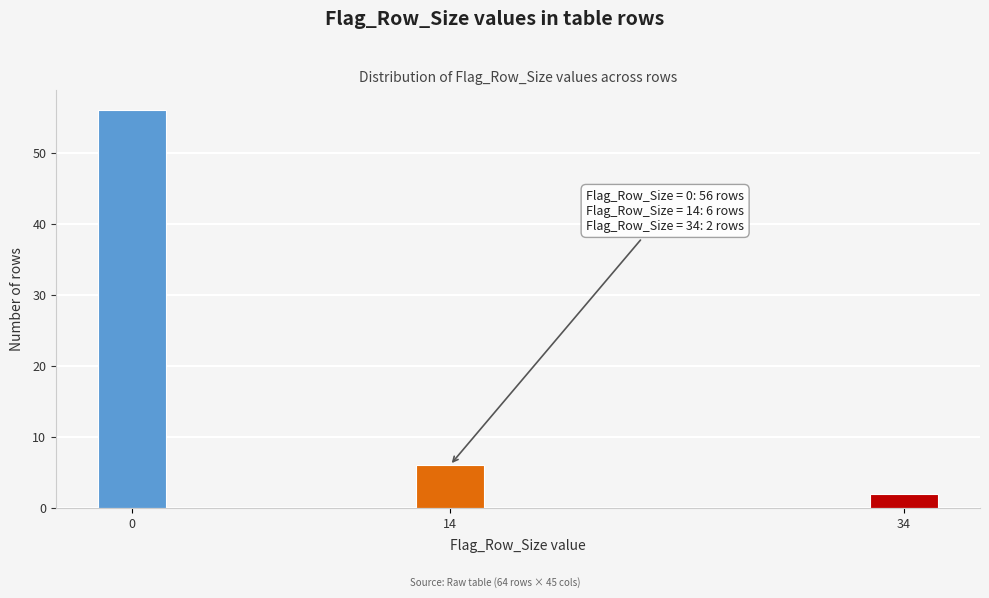

Reading left to right, extract all data points from this chart.

56	6	2